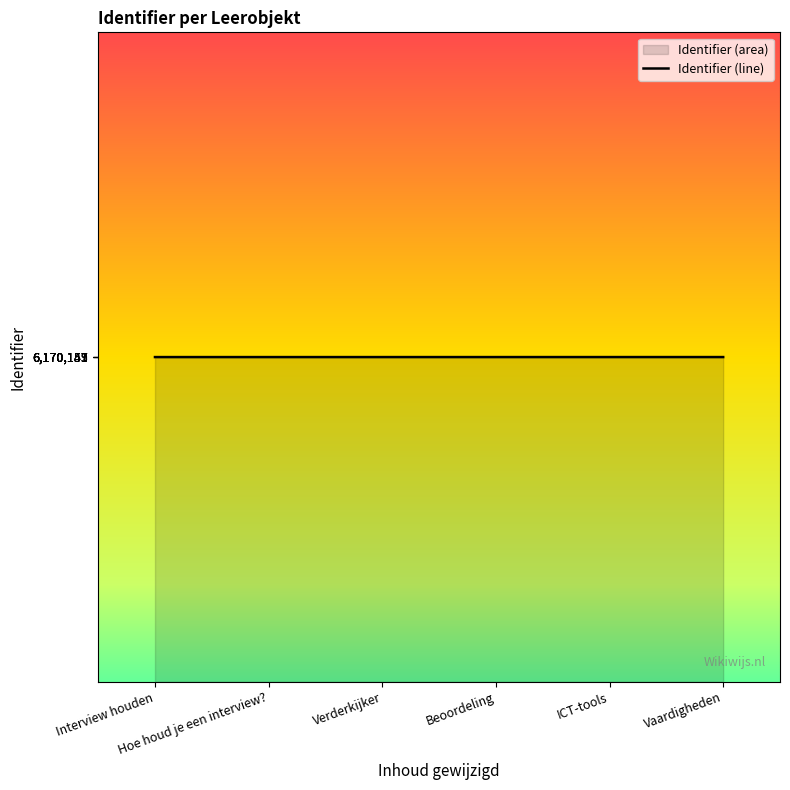

At which category does the chart reach its minimum across all series?

Interview houden